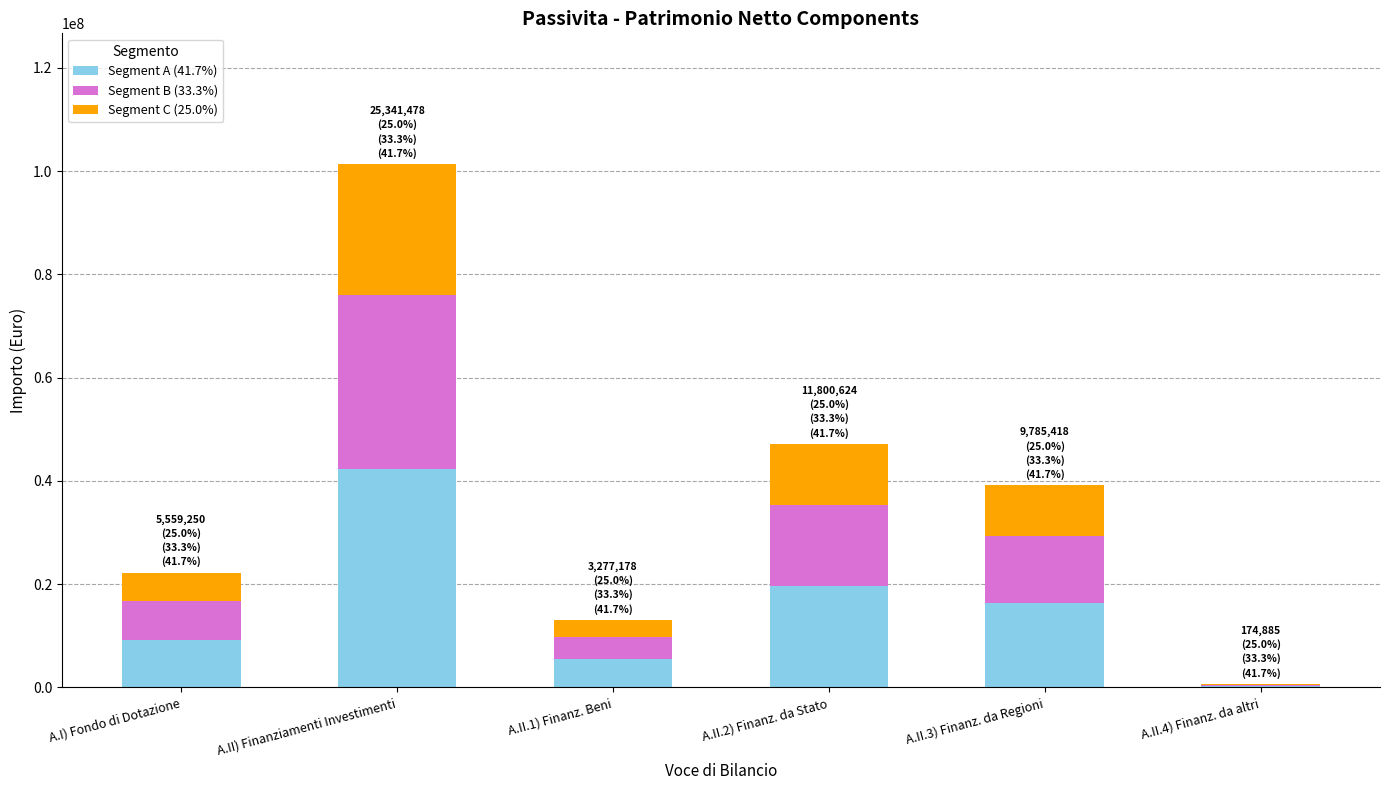

What is the total value across all series at A.II.3) Finanz. da Regioni?

39141674.0